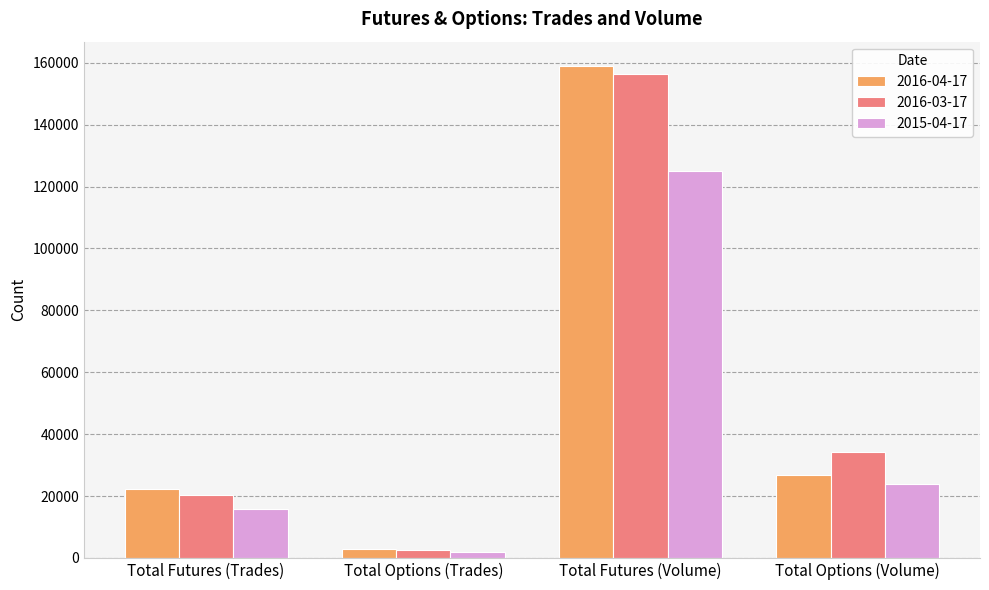

At which label is 2016-04-17 closest to 80880?

Total Options (Volume)